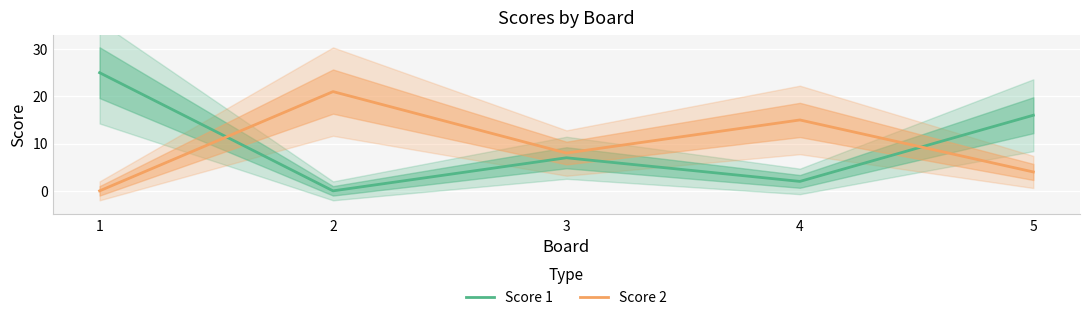

Is the value of Score 2 at 1 greater than the value of Score 1 at 4?

No